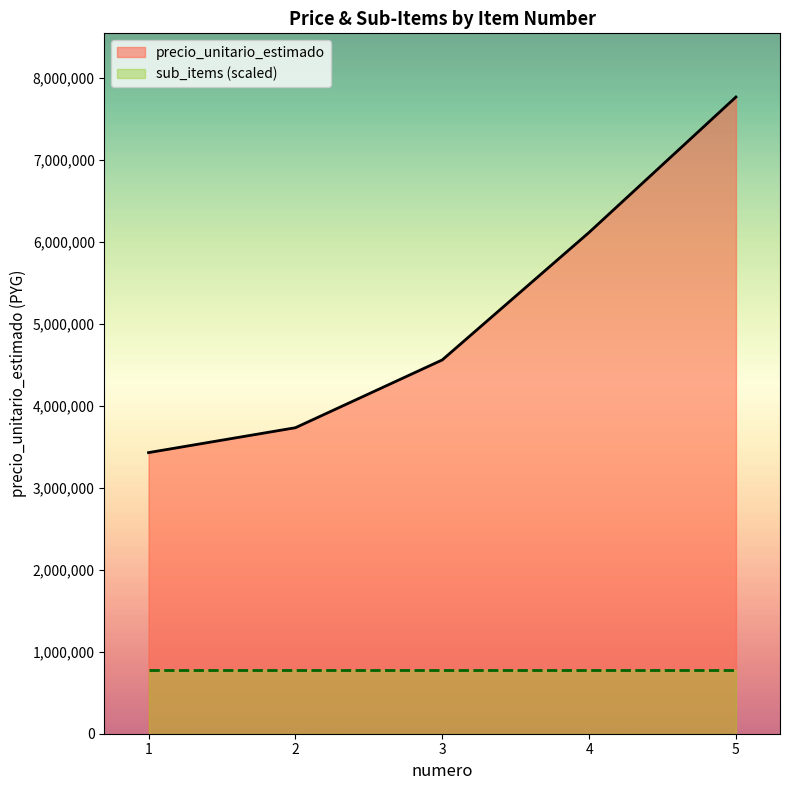

What is the minimum value shown in the chart?

776346.5